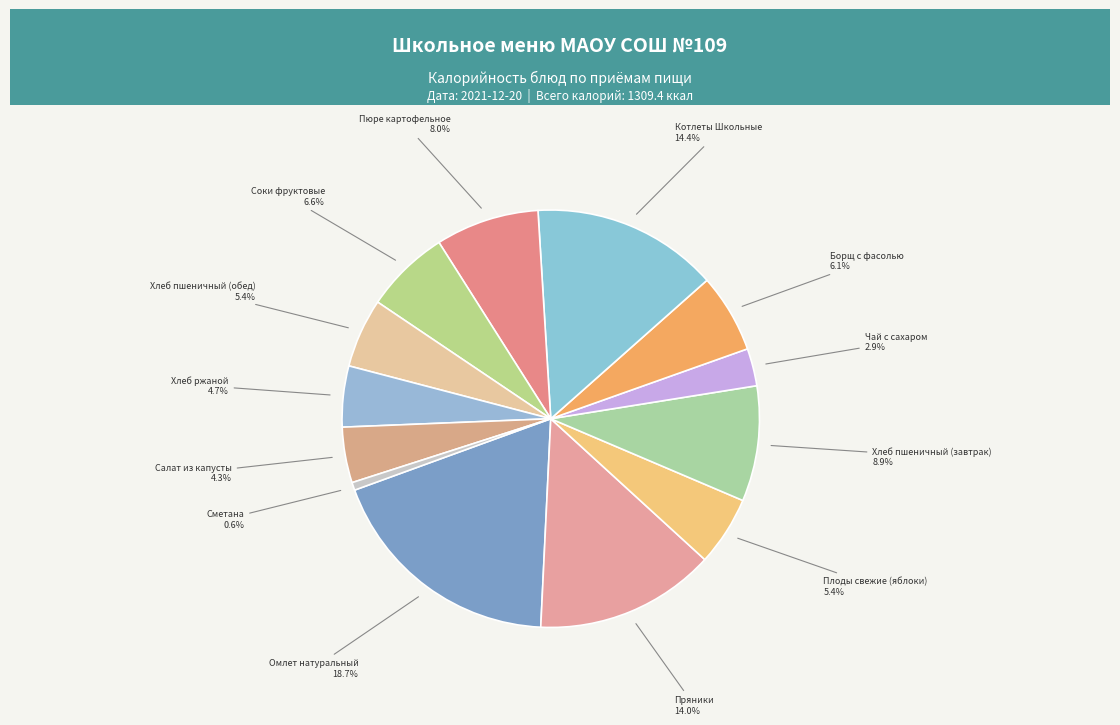

What percentage is NOT represented by Сметана?

99.4%